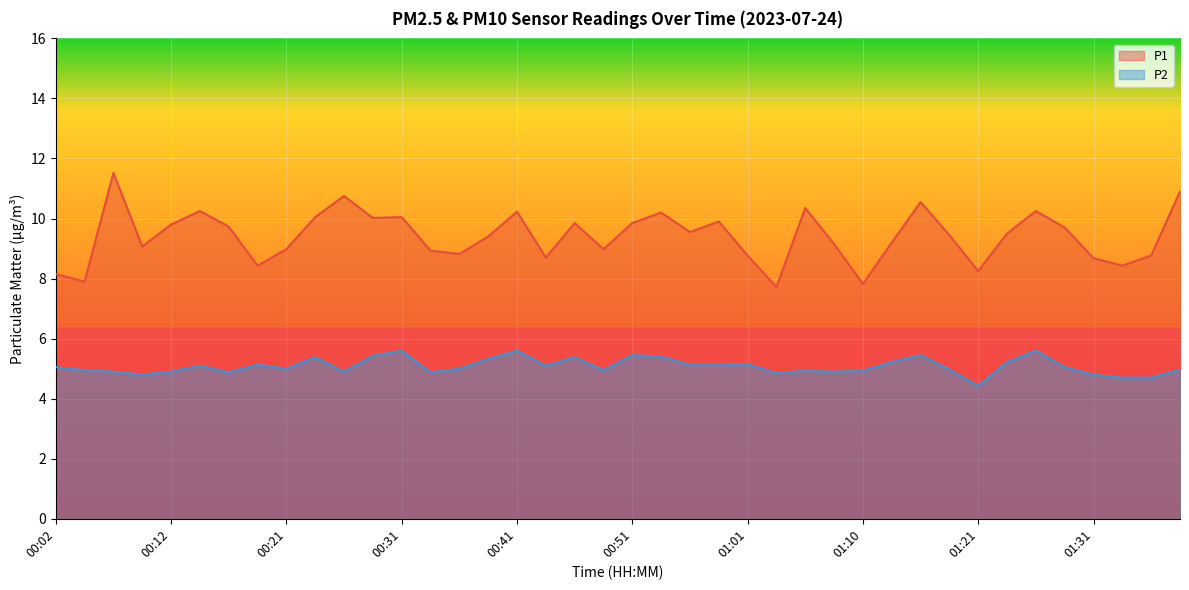

What is the value of the P1 point at the 20th from the left?

9.0